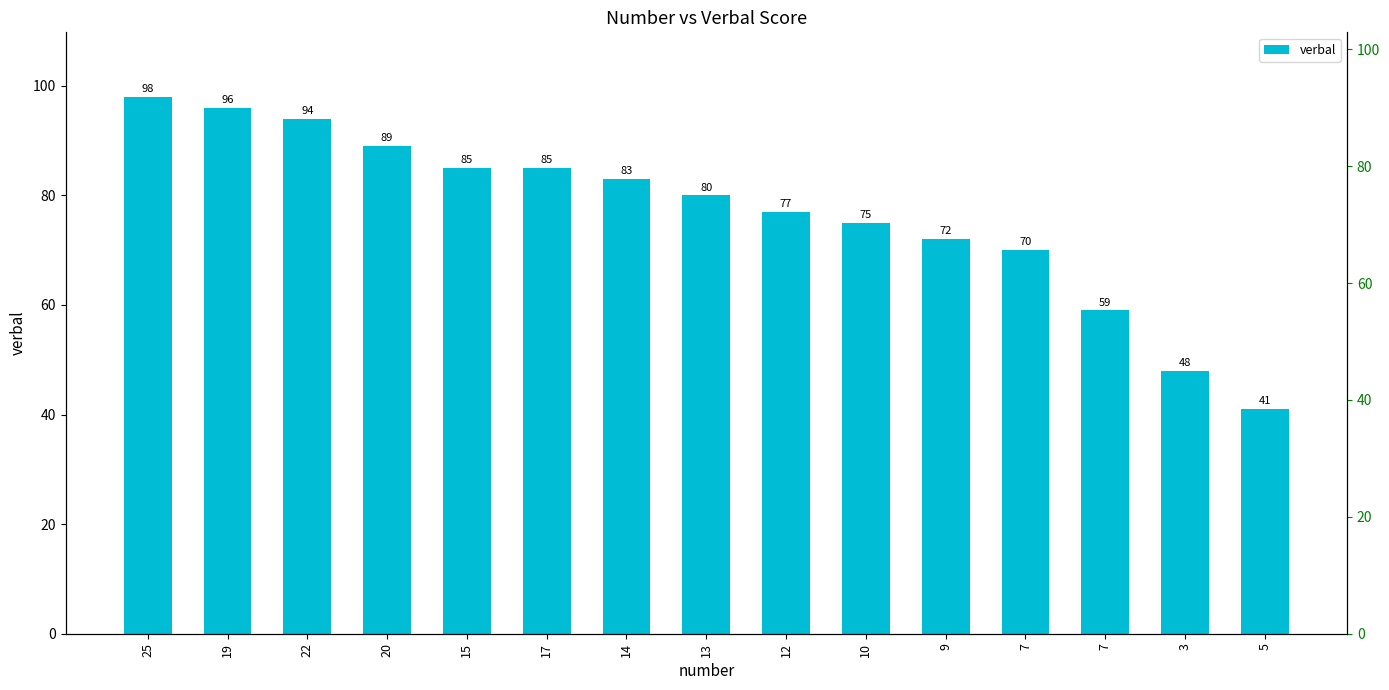

Between 19 and 9, which is larger?

19